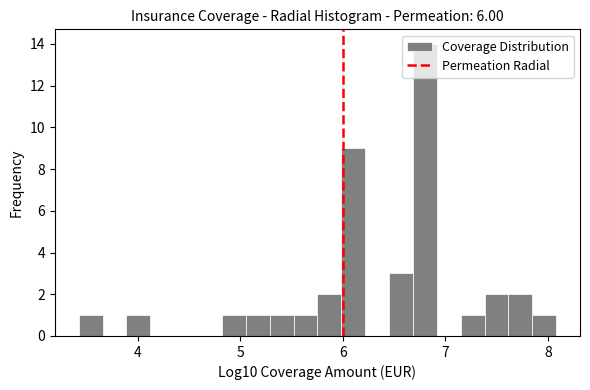

Read against the x-axis, roughly where is the centre of the tallest bar?

6.8